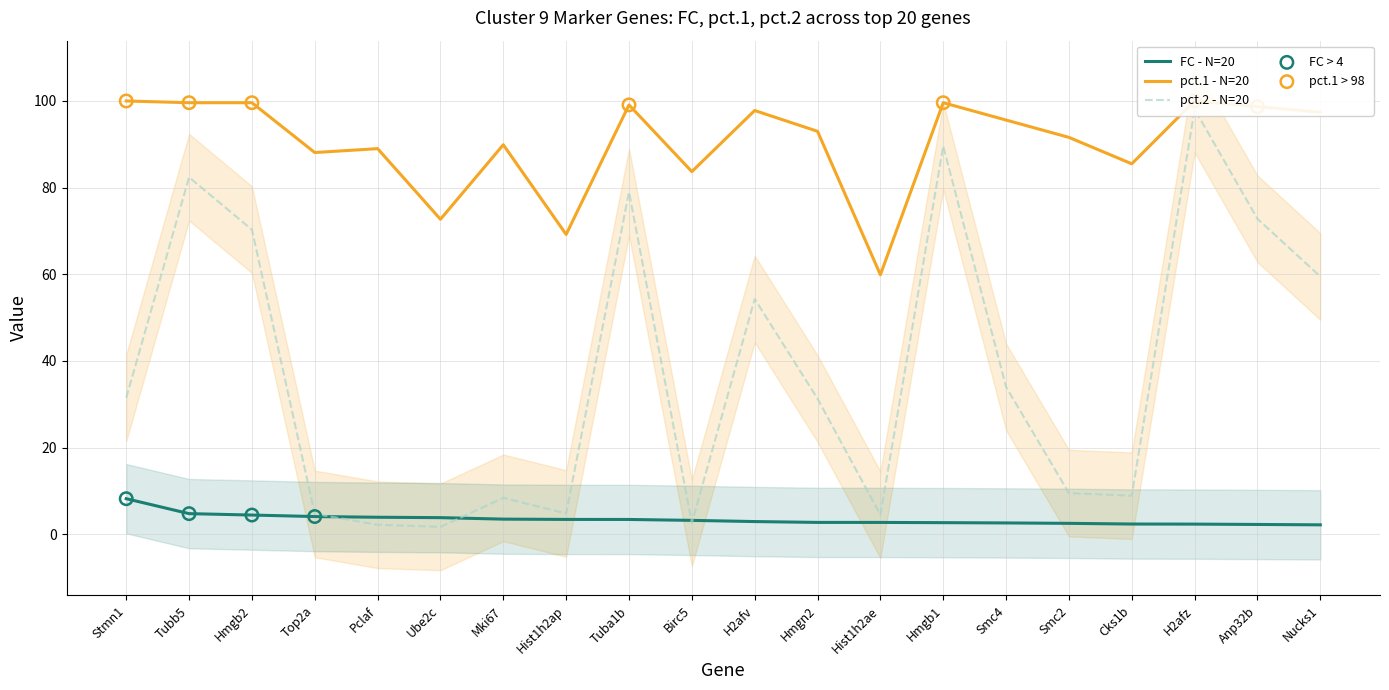

Which series contains the highest Y value?

pct.1